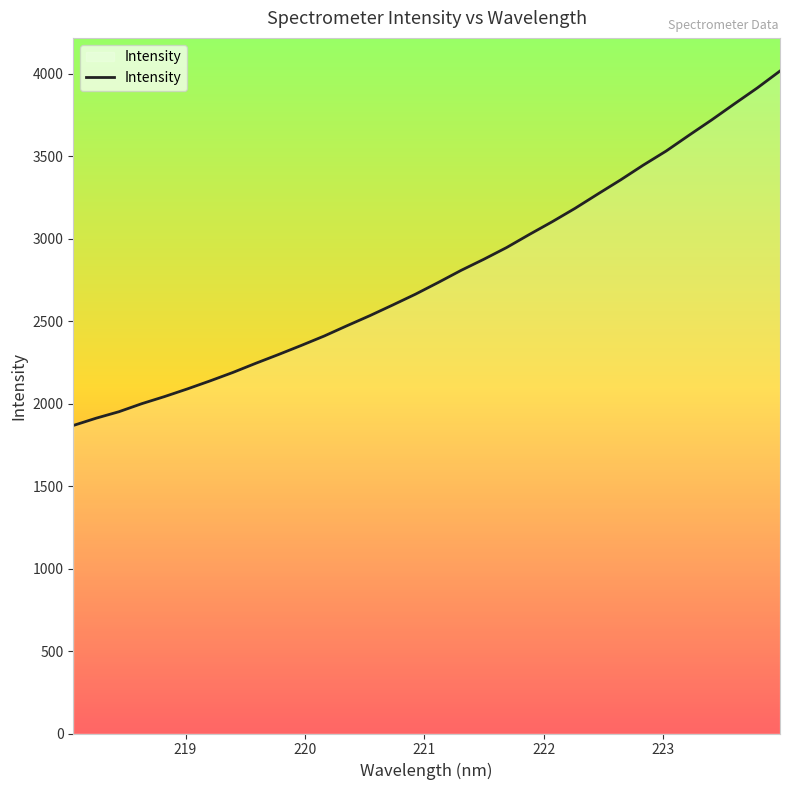

How many categories are shown in the chart?

32